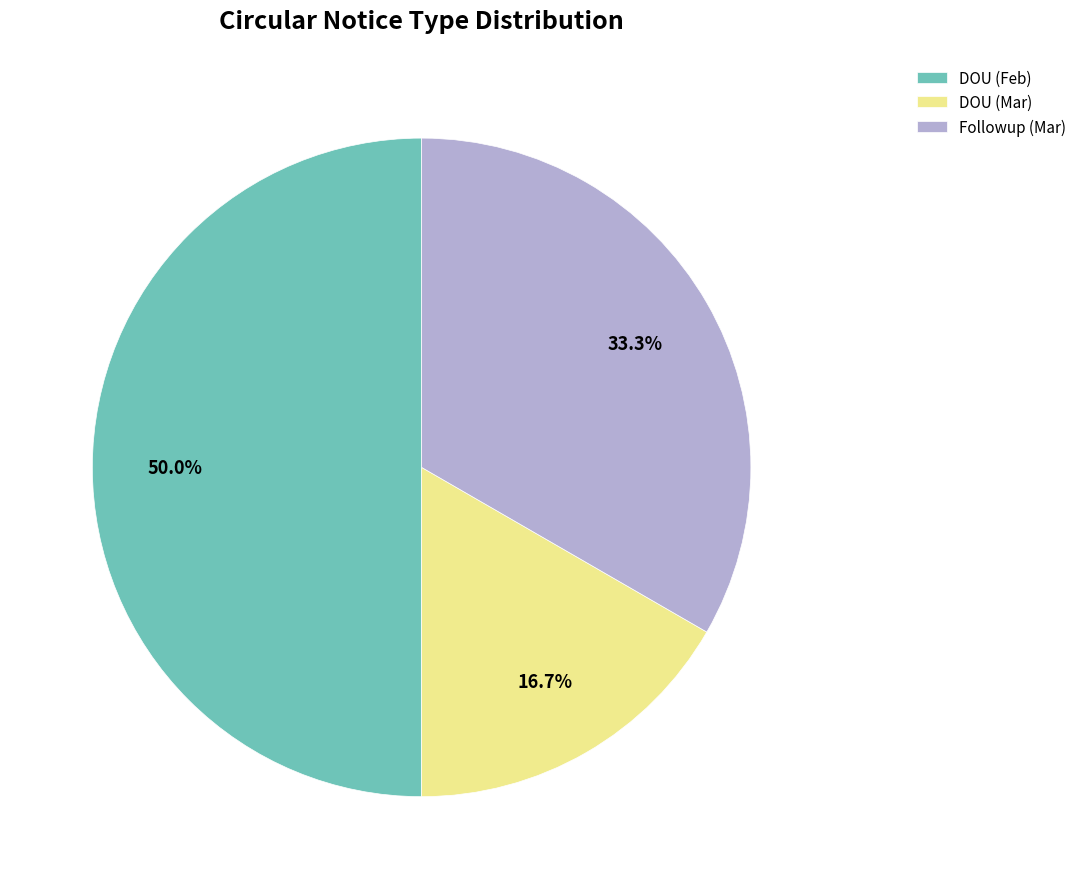

Combined, what portion of the pie is DOU (Mar) and DOU (Feb)?

66.7%